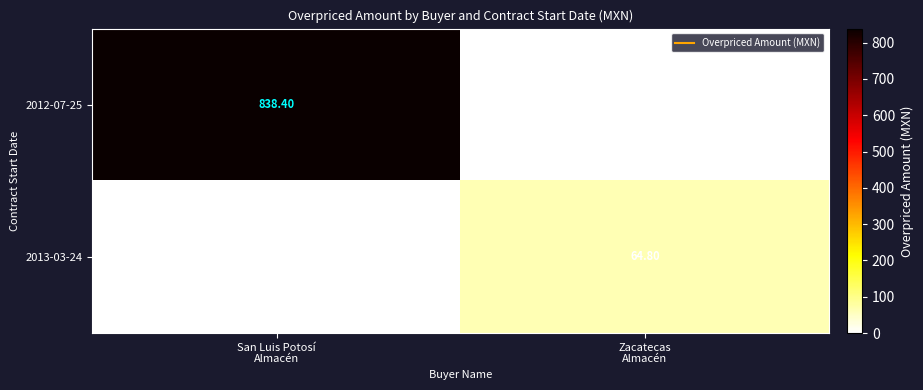

At how many categories does at least one series exceed 523?

1